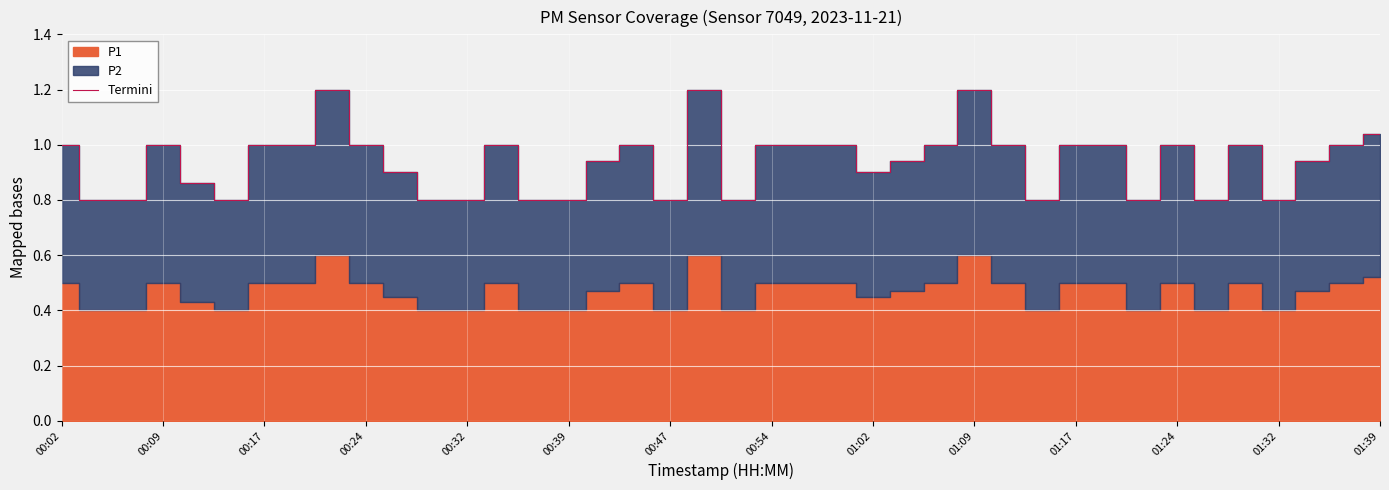

How many lines are shown in the chart?

1